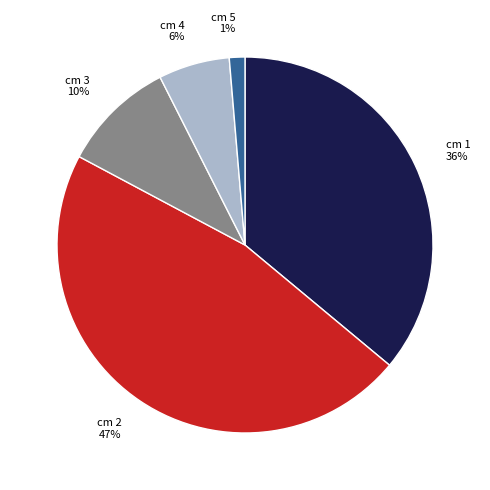

How many segments does this pie chart have?

5